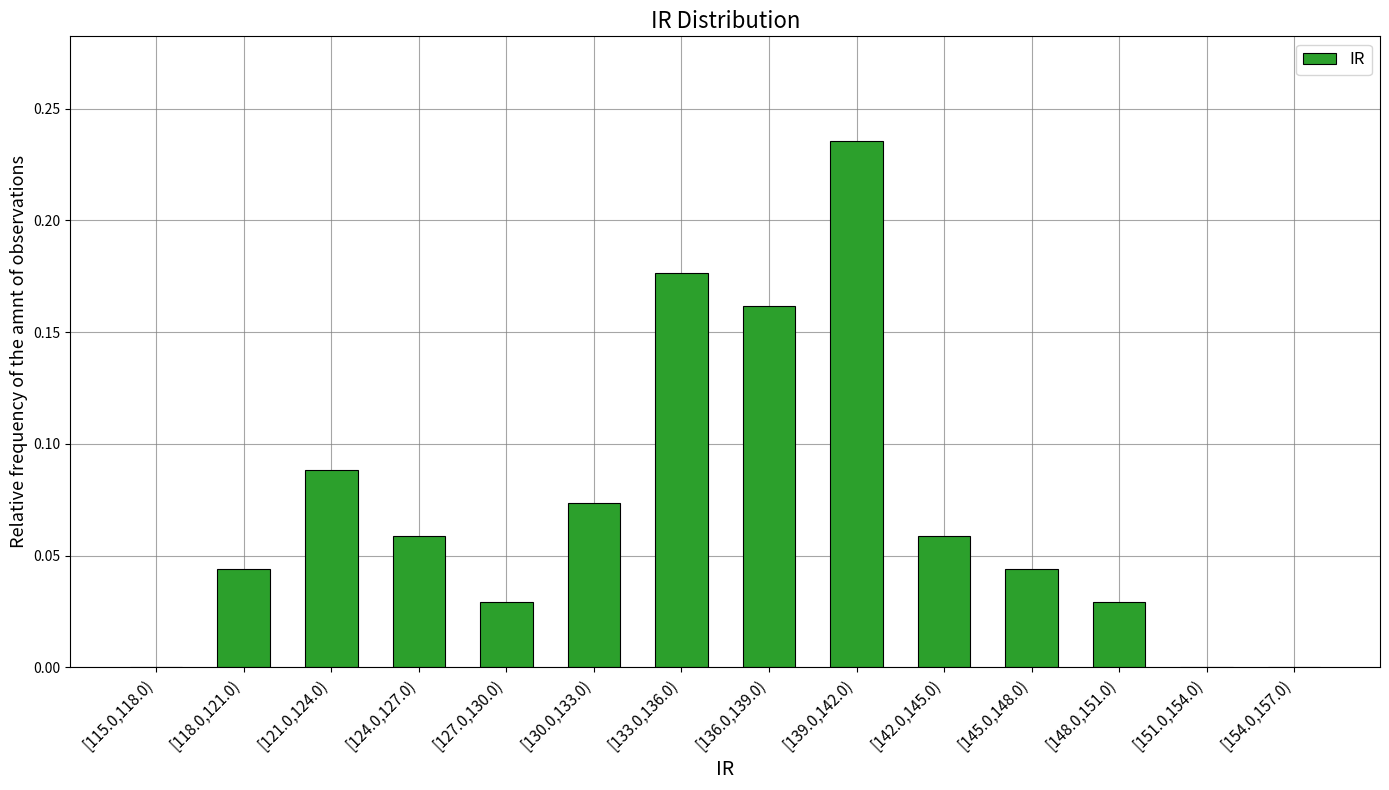

What is the sum of all values?

1.0